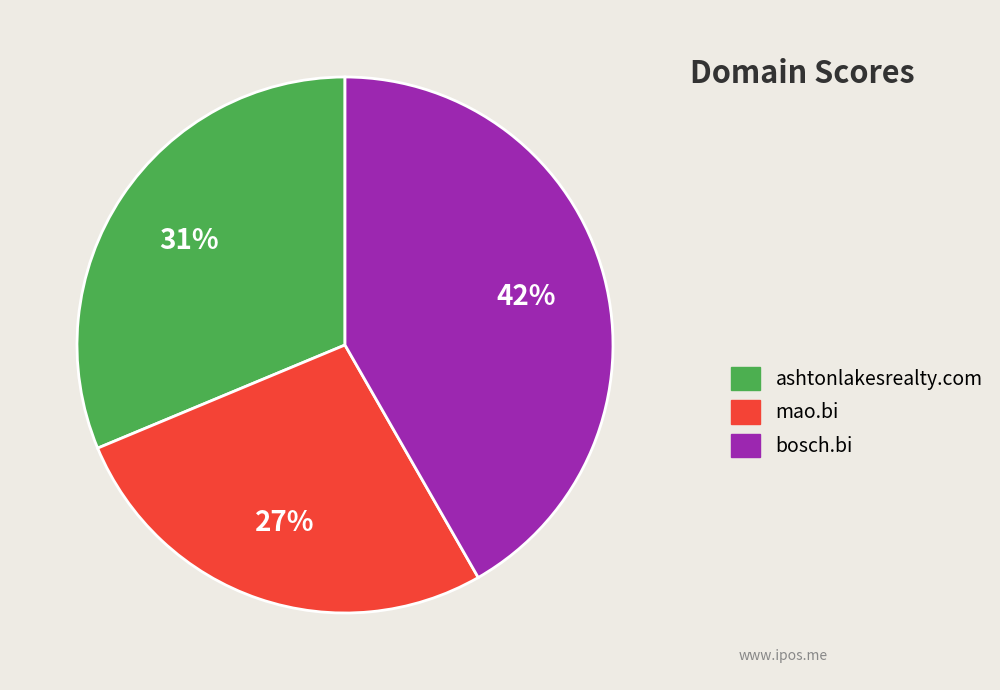

How many slices are in this pie chart?

3